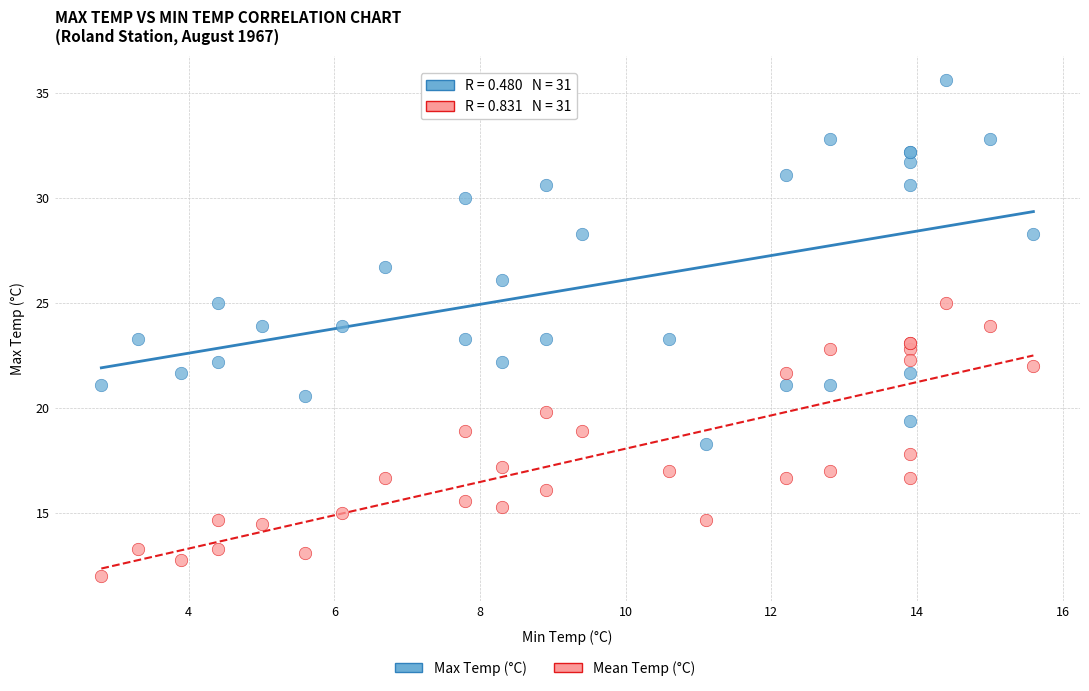

Which series contains the highest Y value?

Max Temp (°C)